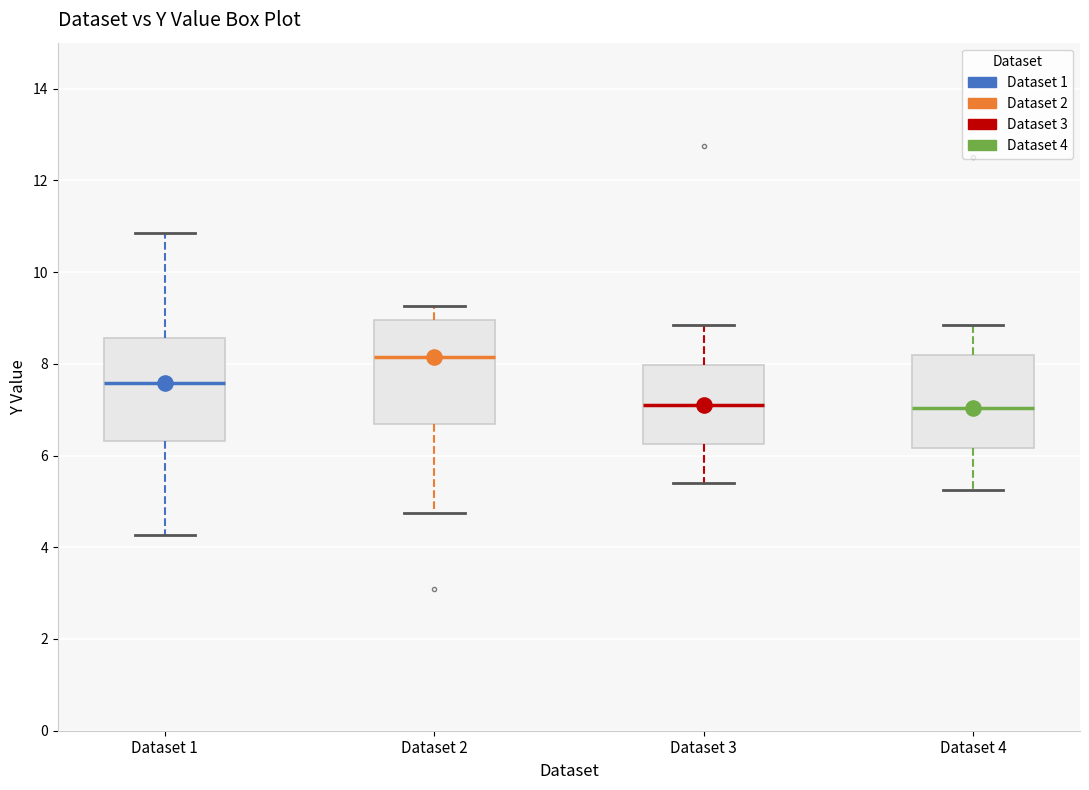

Reading left to right, read every box against the y-axis: the position of its median line, the range the box covers, and the ends of its whiskers. The values are not printed on the chart, so give them approximately, as read against the axis.

Dataset 1: median 7.6, box 6.4 to 8.6, whiskers 4.2 to 10.8
Dataset 2: median 8.2, box 6.6 to 9.0, whiskers 4.8 to 9.2
Dataset 3: median 7.2, box 6.2 to 8.0, whiskers 5.4 to 8.8
Dataset 4: median 7.0, box 6.2 to 8.2, whiskers 5.2 to 8.8